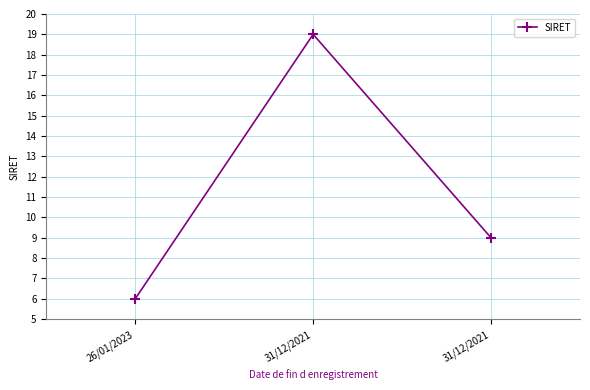

Reading left to right, what are all the values shown in this chart?

6	19	9